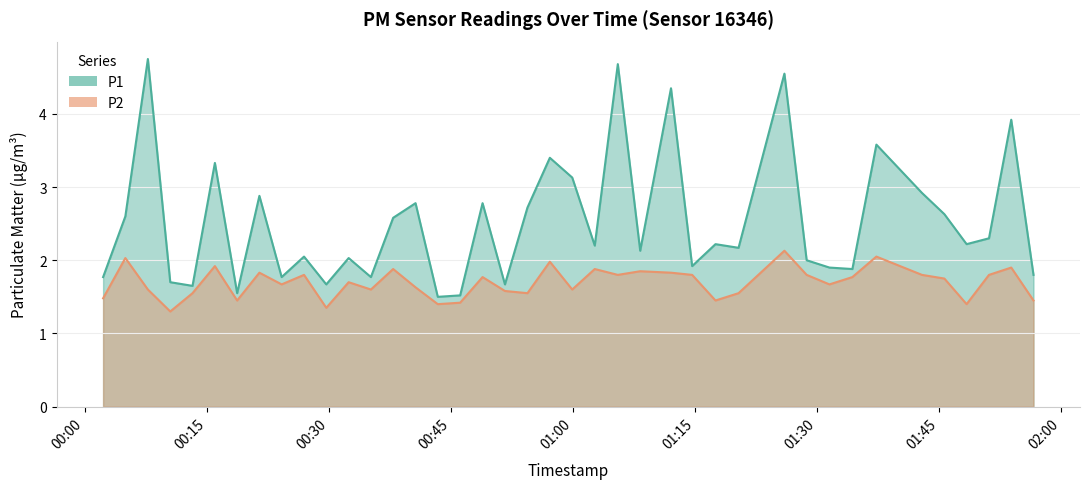

At how many categories does at least one series exceed 3?

9